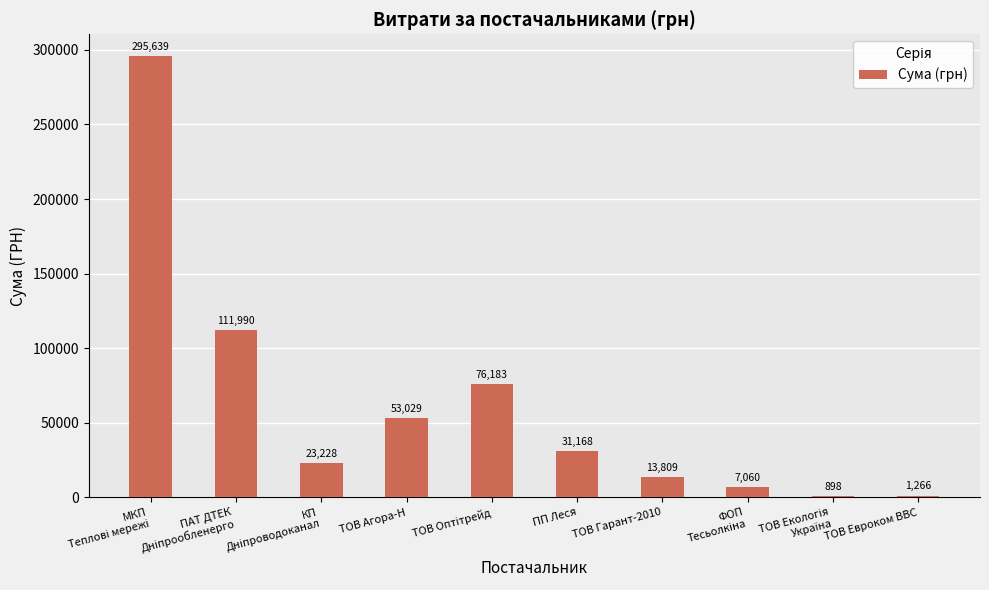

How many data points are above 31167?

5